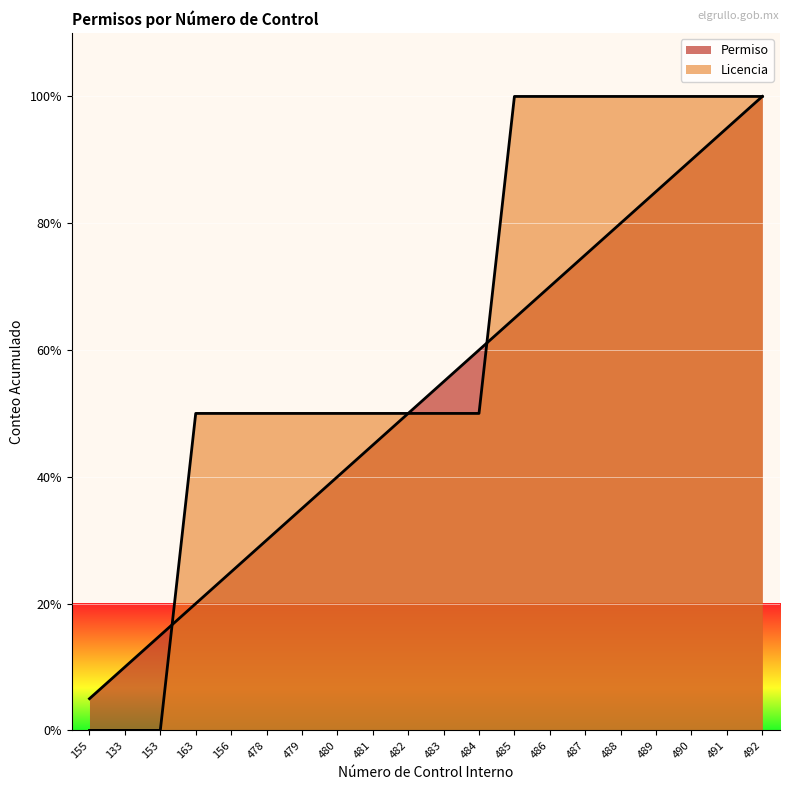

What is the difference between the maximum and minimum values in the Licencia series?

100.0